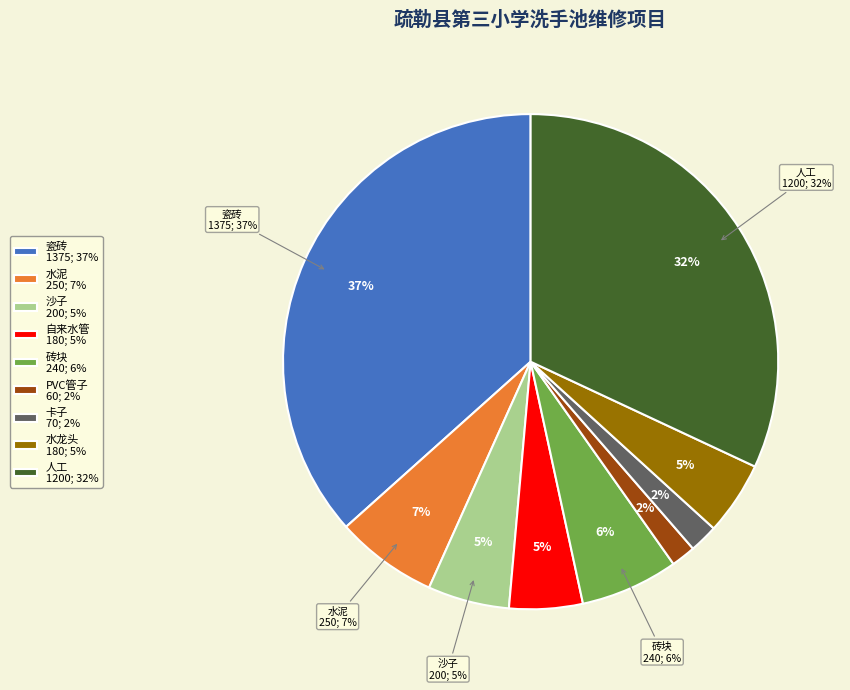

What is the total percentage of PVC管子 and 水龙头?

6.4%